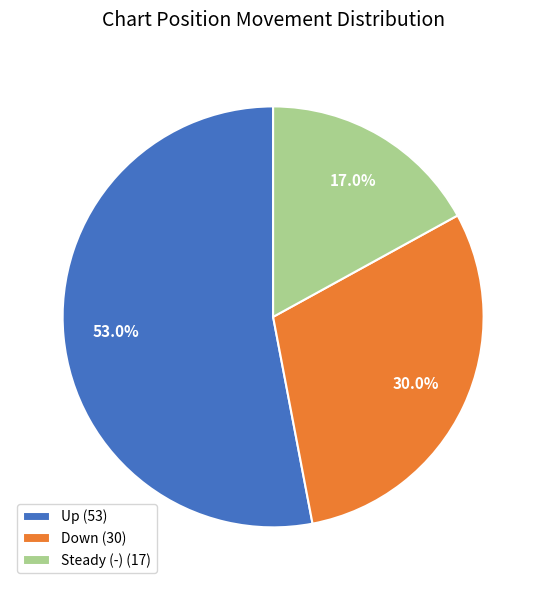

What is the ratio of the value at Steady (-) (17) to the value at Up (53)?

0.3